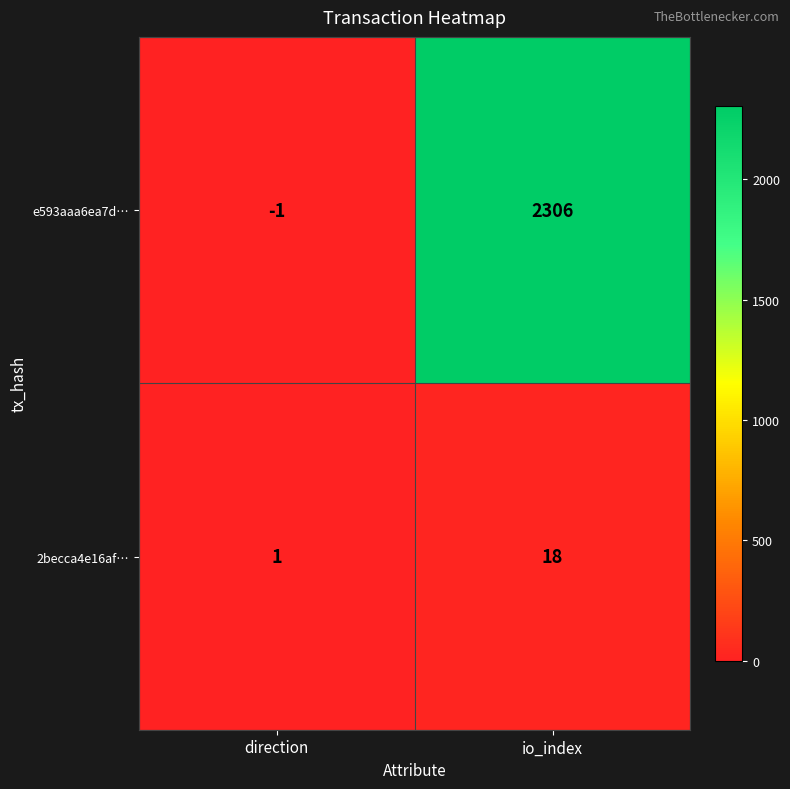

At which category is the sum across all series the highest?

io_index